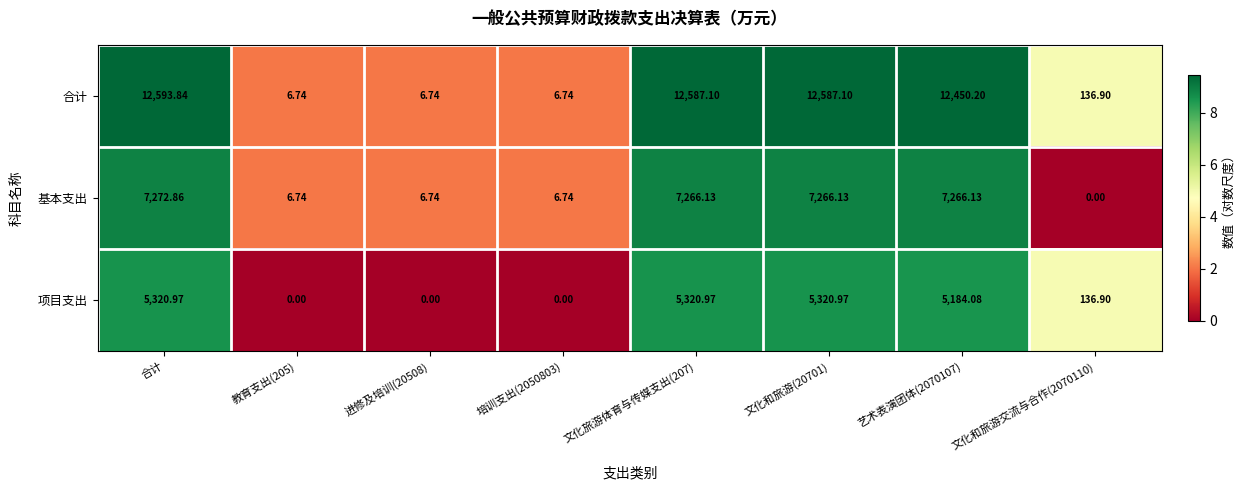

Rank the series at 艺术表演团体(2070107) from lowest to highest value.

项目支出, 基本支出, 合计